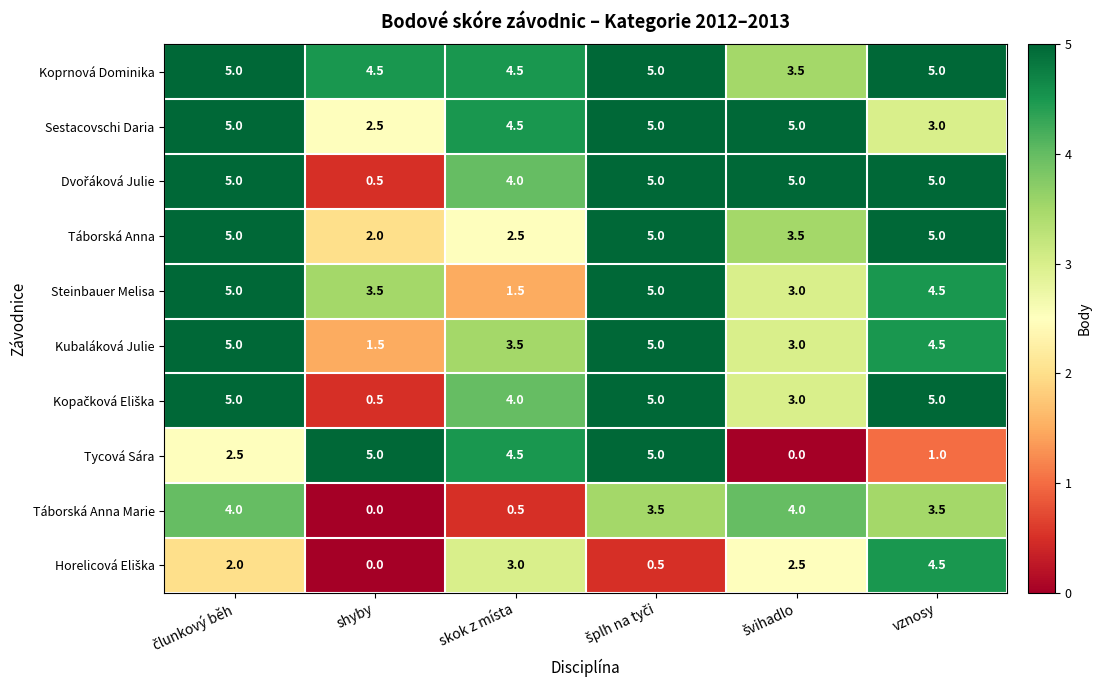

Count the Táborská Anna Marie values in the range 0 to 4.

6